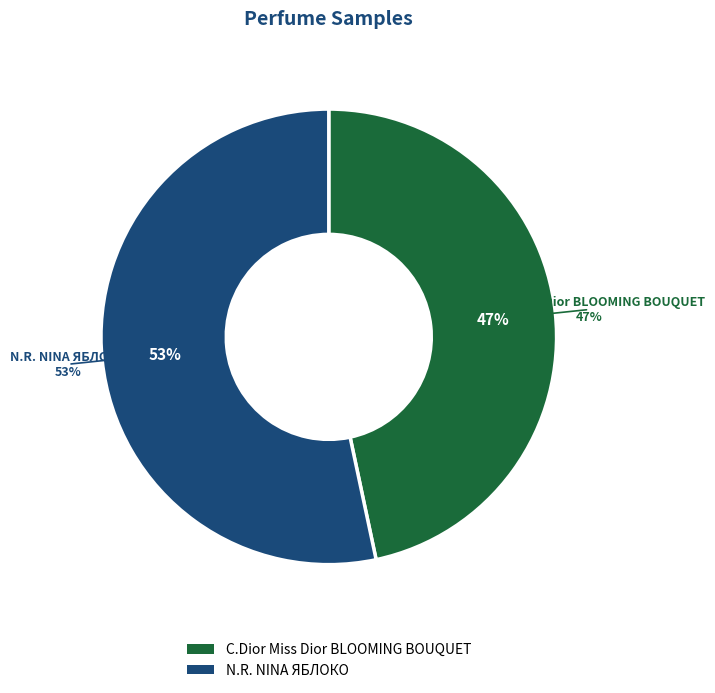

The C.Dior Miss Dior BLOOMING BOUQUET slice represents 47% of the pie. True or false?

True